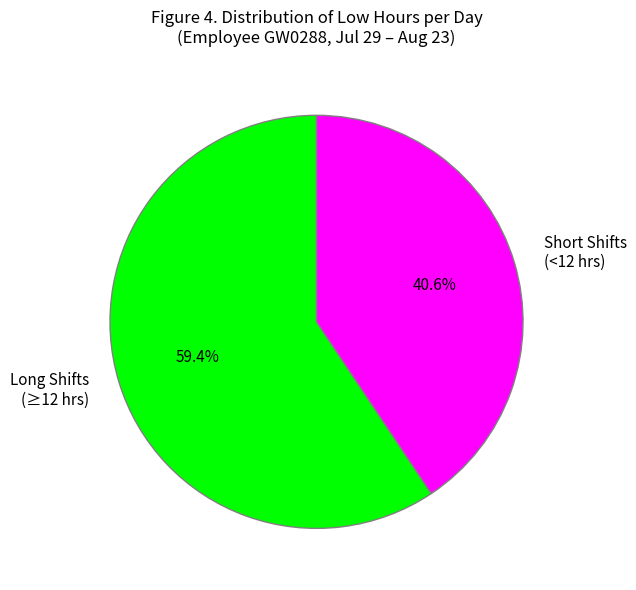

Rank the categories by value from lowest to highest.

Short Shifts (<12 hrs), Long Shifts (≥12 hrs)